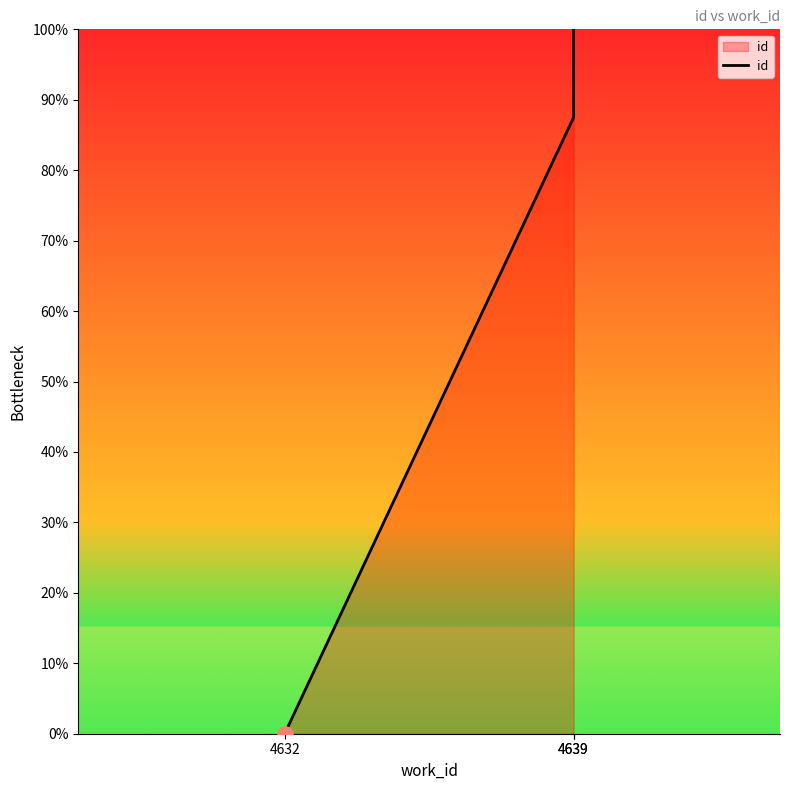

What is the change in value from 4632 to 4639?

+87.5